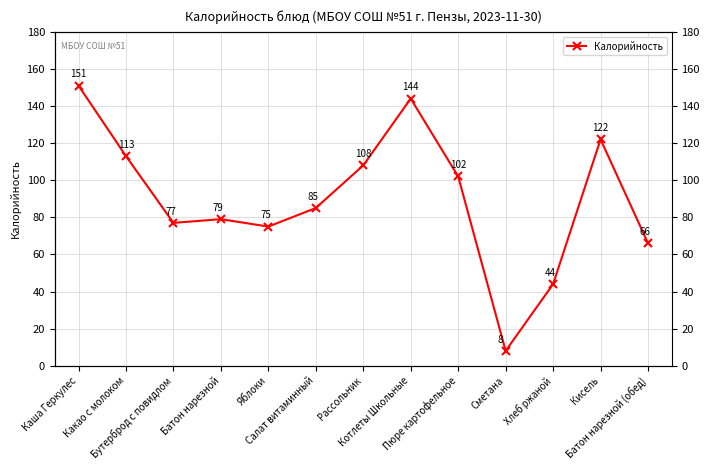

What is the difference between the maximum and minimum values?

143